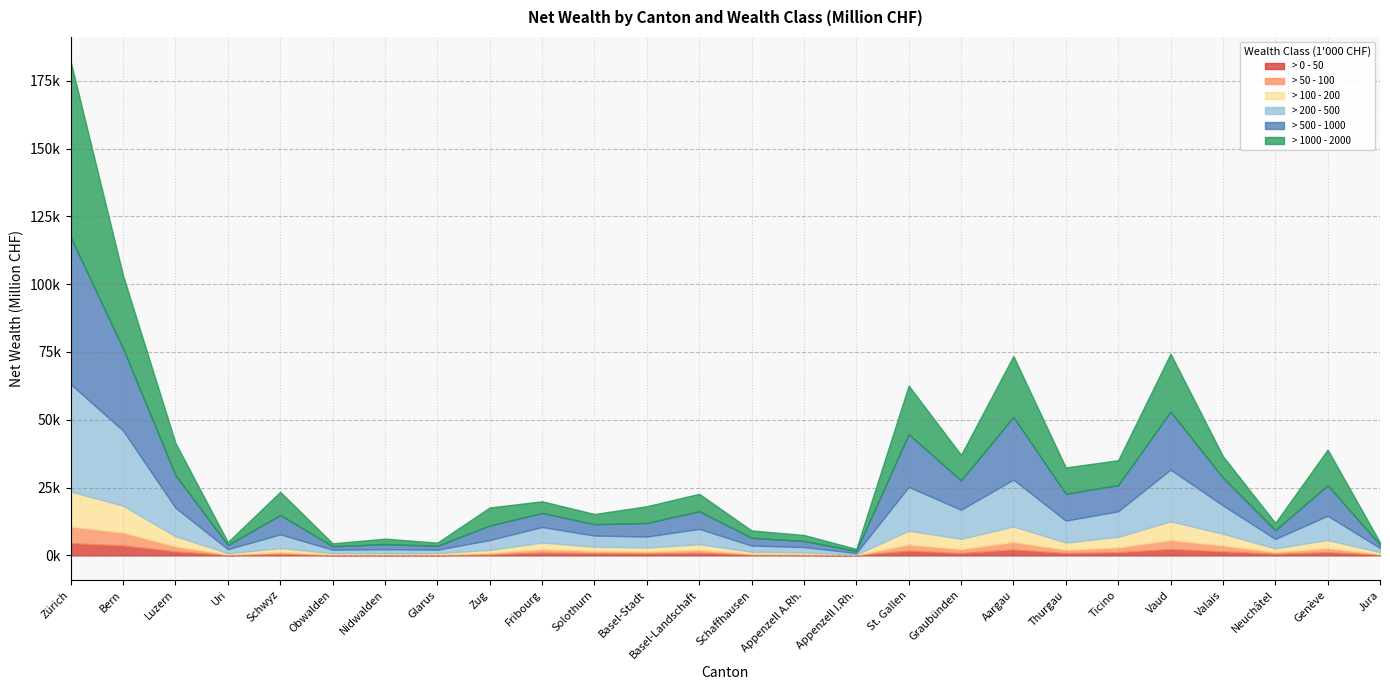

What are all the series names shown in the legend?

> 0 - 50, > 50 - 100, > 100 - 200, > 200 - 500, > 500 - 1000, > 1000 - 2000